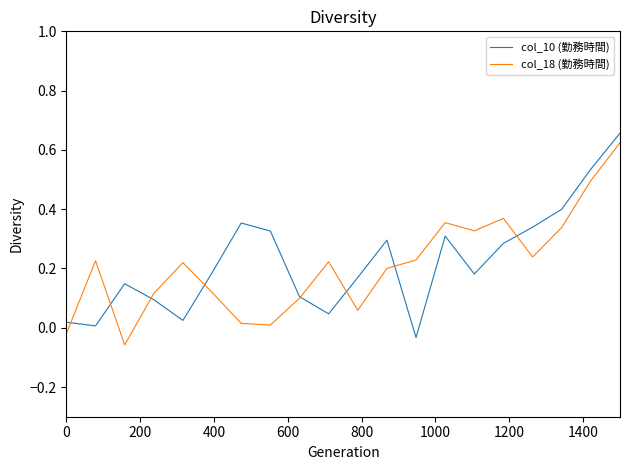

What is the difference between the maximum and minimum values in the col_10 (勤務時間) series?

0.7